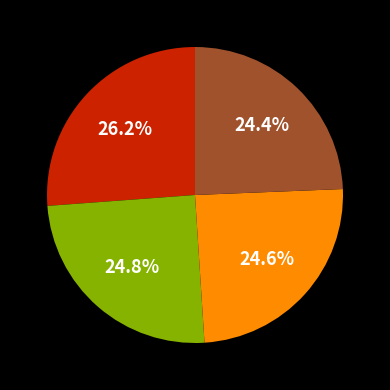

Is there any slice that represents more than half of the pie?

No